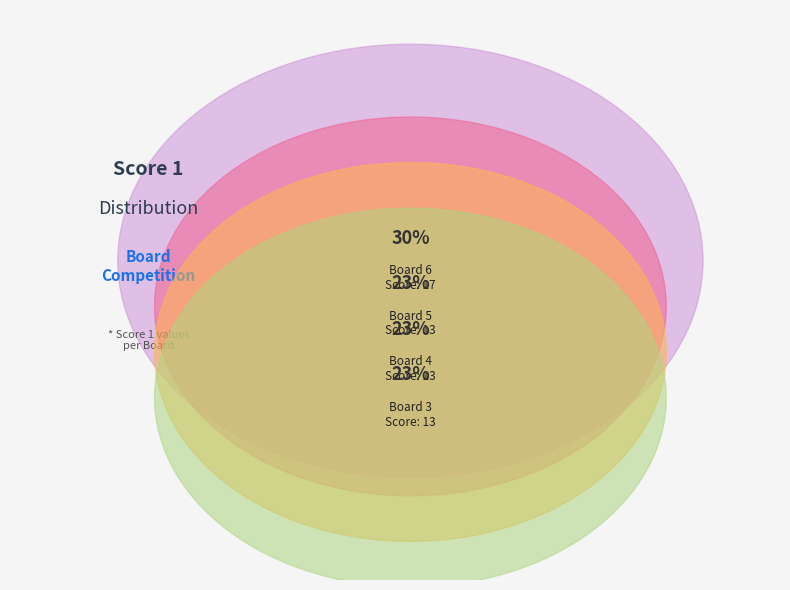

To the nearest percent, what percentage of the pie is Board 4?

23%